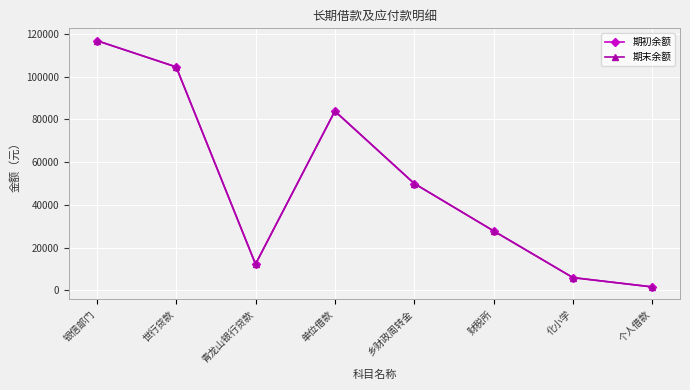

What is the highest value of the 期初余额 series?

116800.0